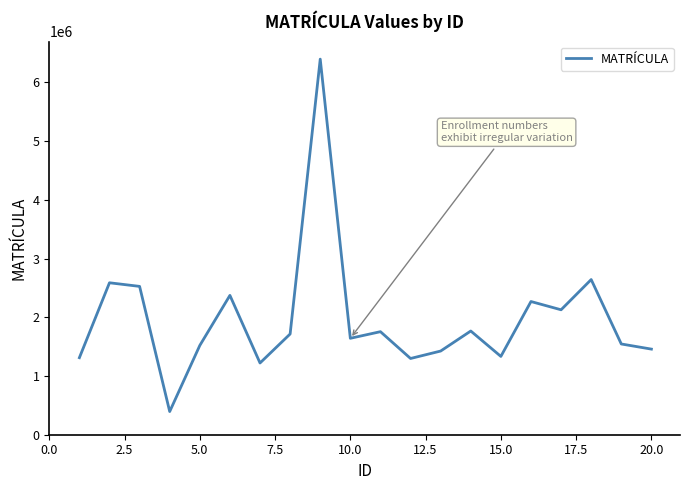

What is the difference between the maximum and minimum values?

6000026